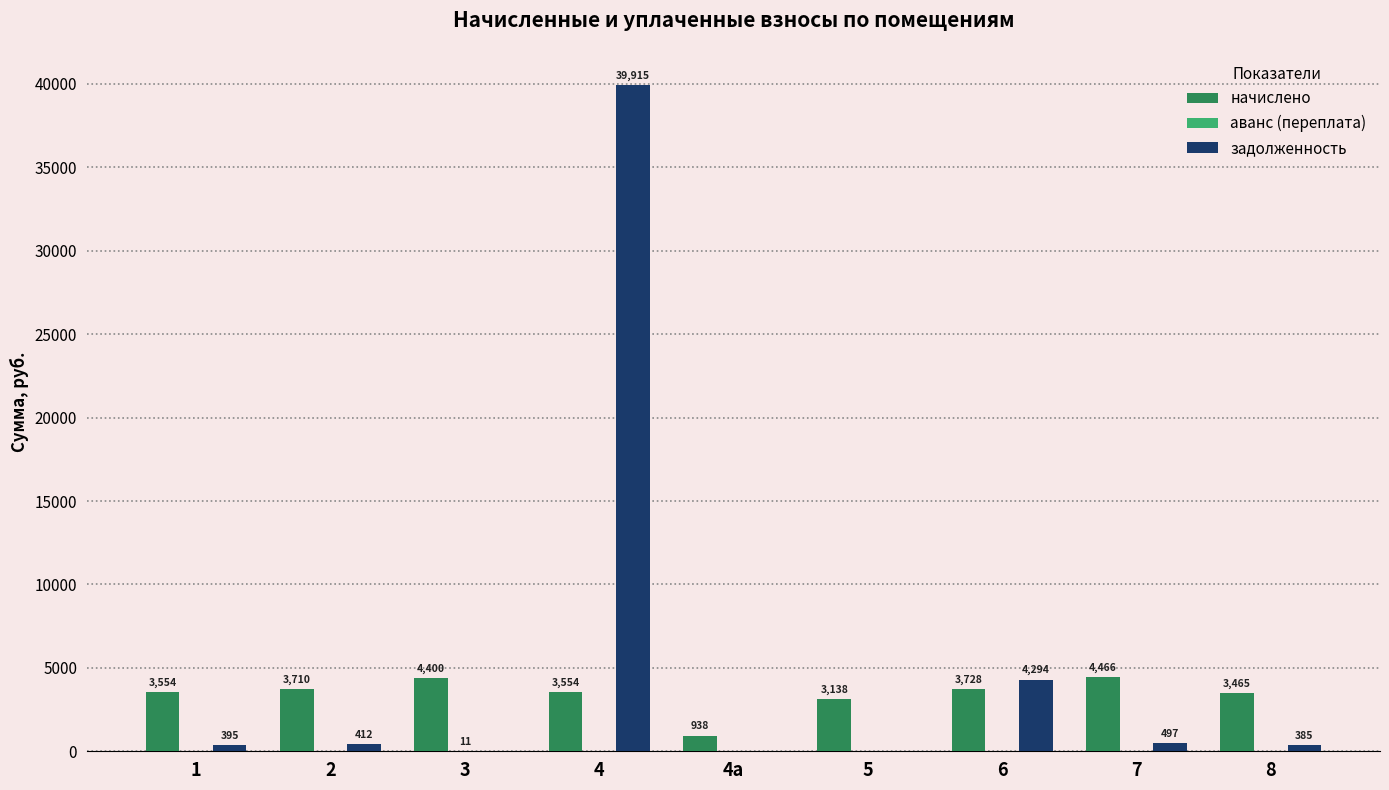

Between 2 and 8, which series saw the biggest shift?

начислено